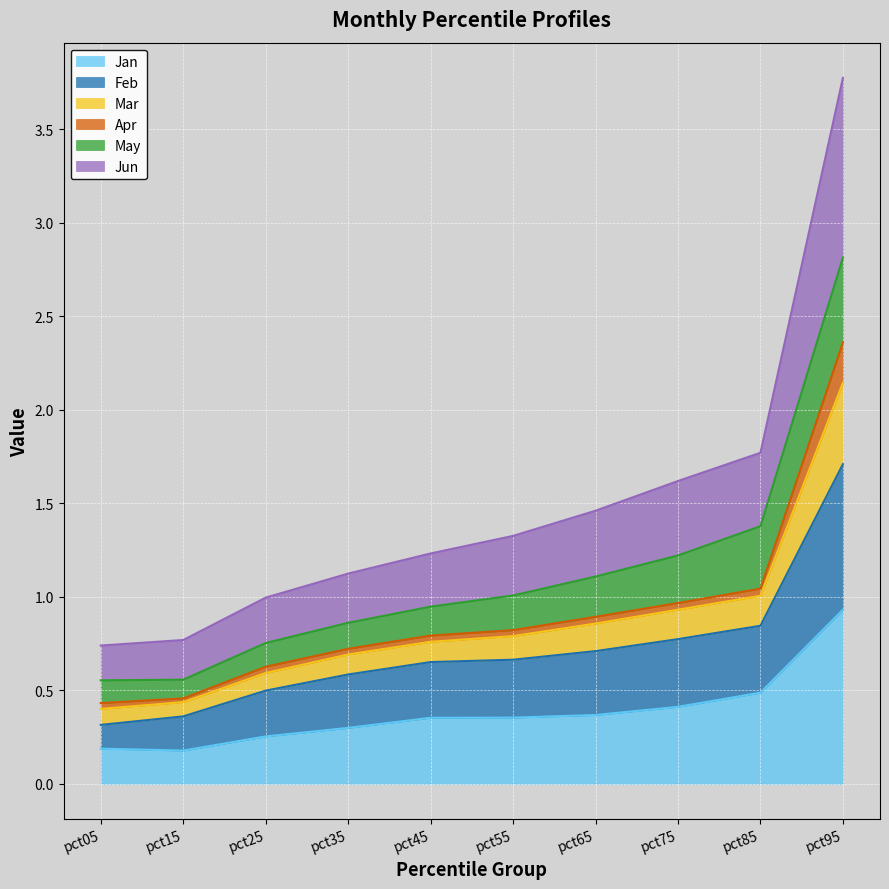

What is the maximum value for Jan?

0.9